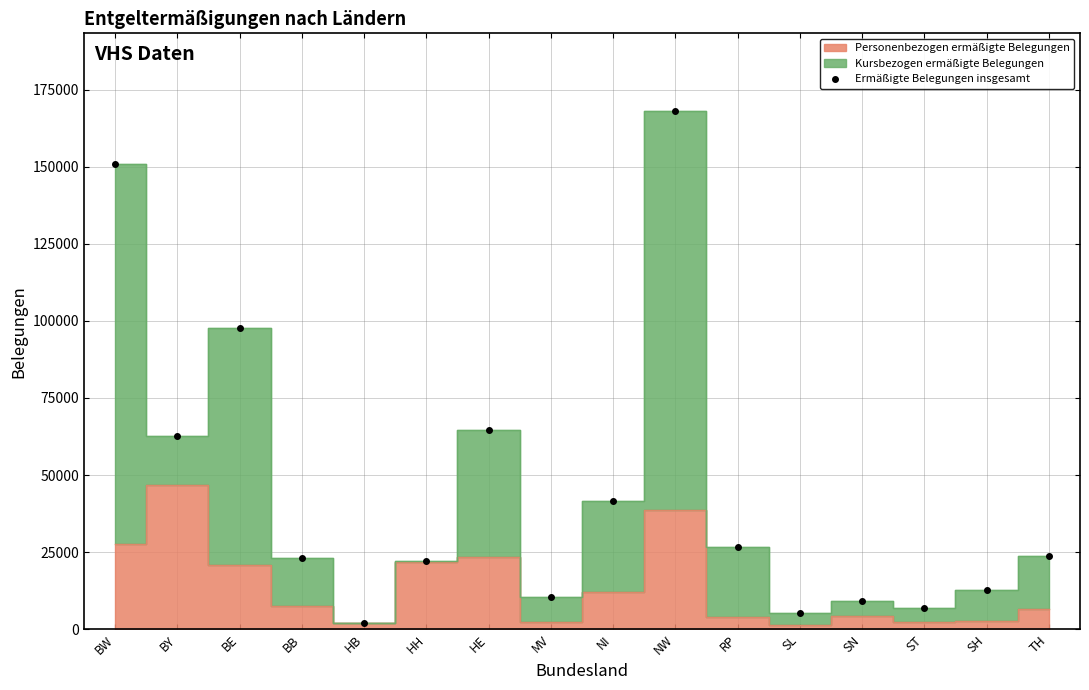

The value at ST is 9260. True or false?

False